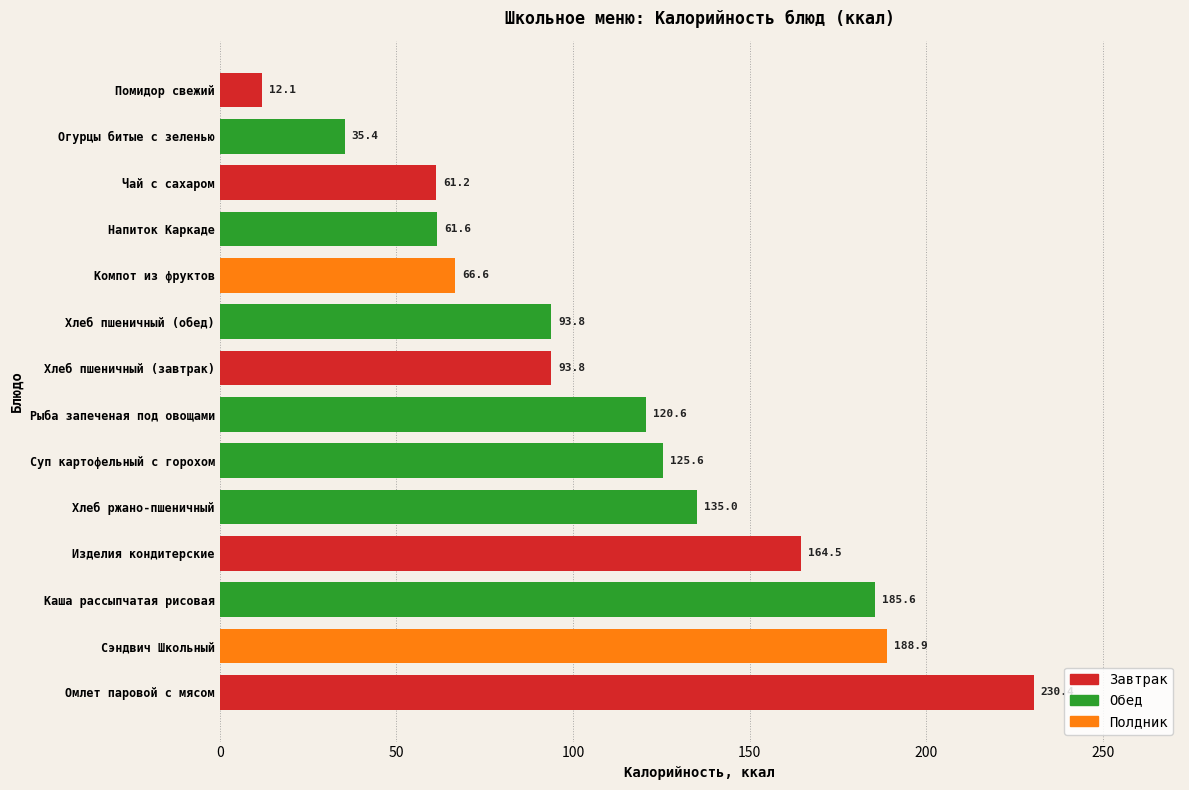

The value at Хлеб ржано-пшеничный is 200.0. True or false?

False